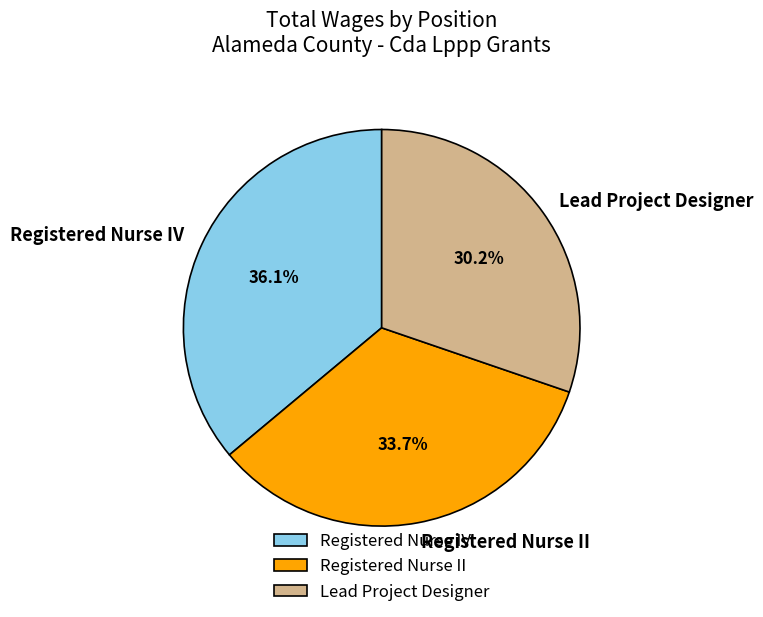

Is the sum of Registered Nurse IV and Lead Project Designer greater than half?

Yes